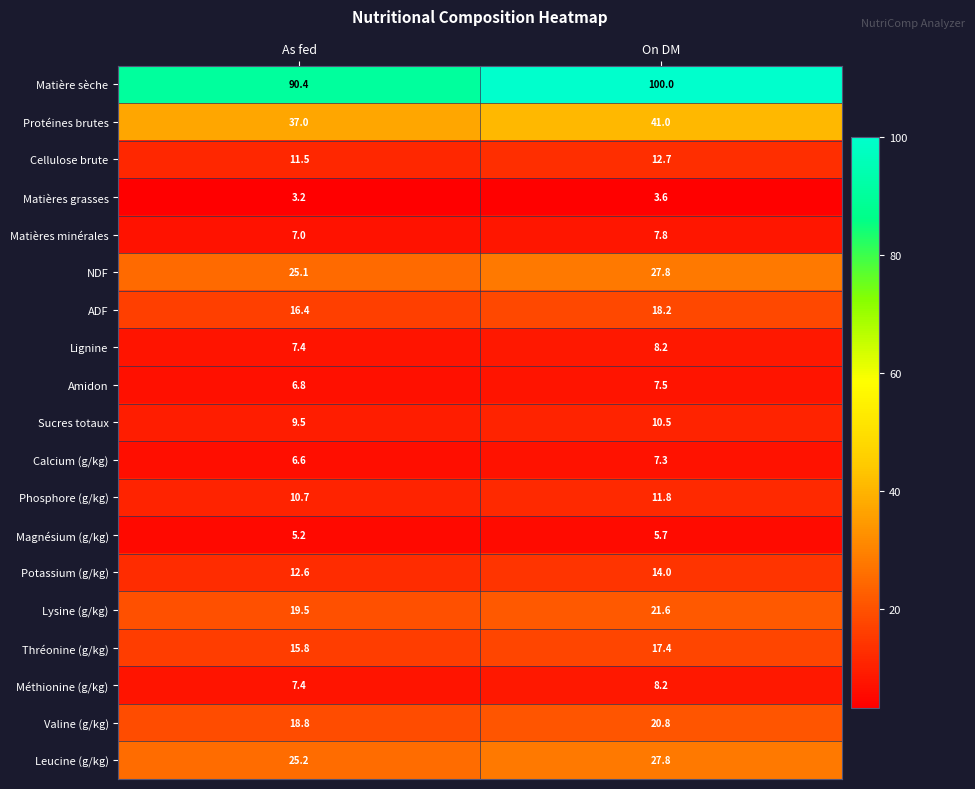

The Protéines brutes series shows 37.0 at As fed. True or false?

True